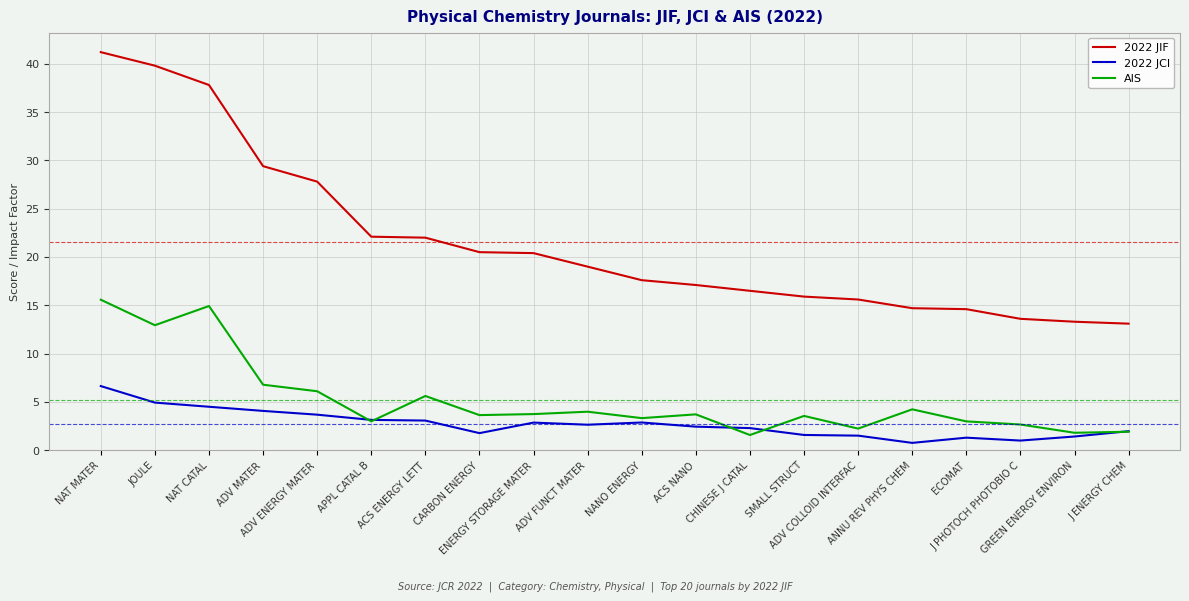

Is this an area chart (filled region under the line)?

No